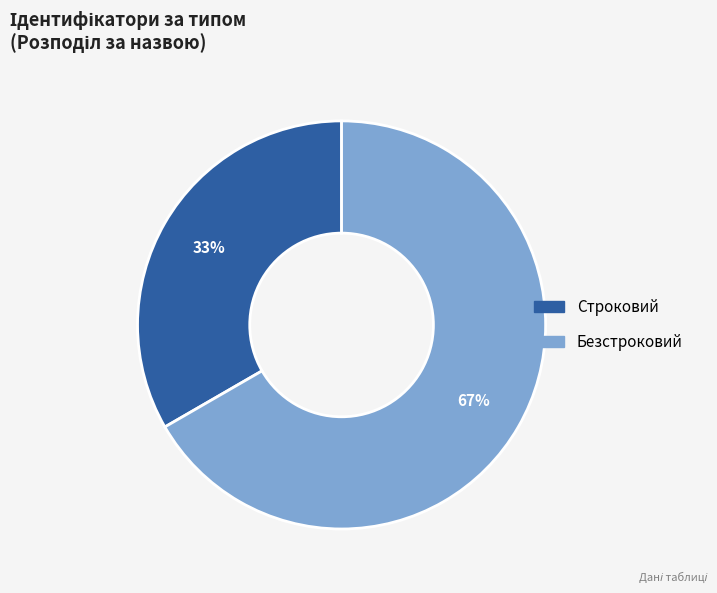

Is Безстроковий the majority of the pie?

Yes